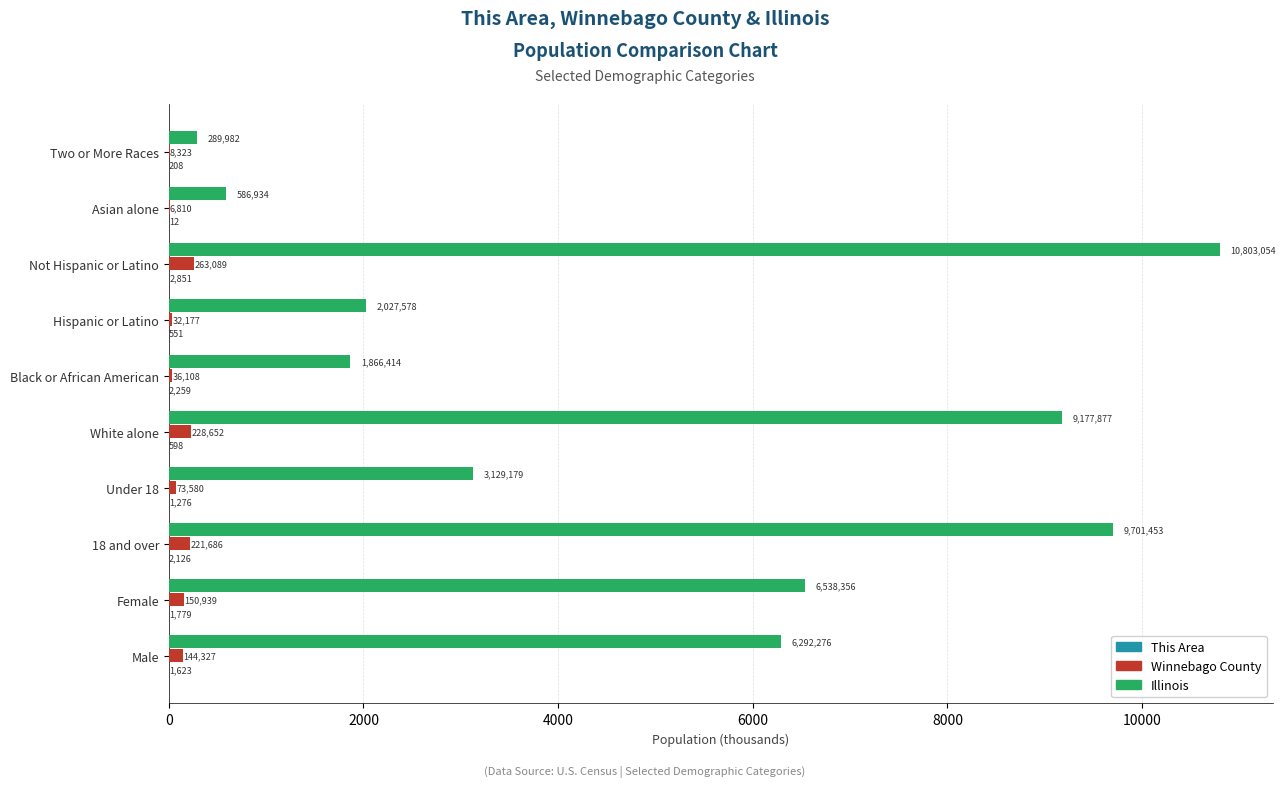

Reading left to right, extract all data points from this chart.

This Area: 1.6	1.8	2.1	1.3	0.6	2.3	0.6	2.9	0.0	0.2
Winnebago County: 144.3	150.9	221.7	73.6	228.7	36.1	32.2	263.1	6.8	8.3
Illinois: 6292.3	6538.4	9701.5	3129.2	9177.9	1866.4	2027.6	10803.1	586.9	290.0